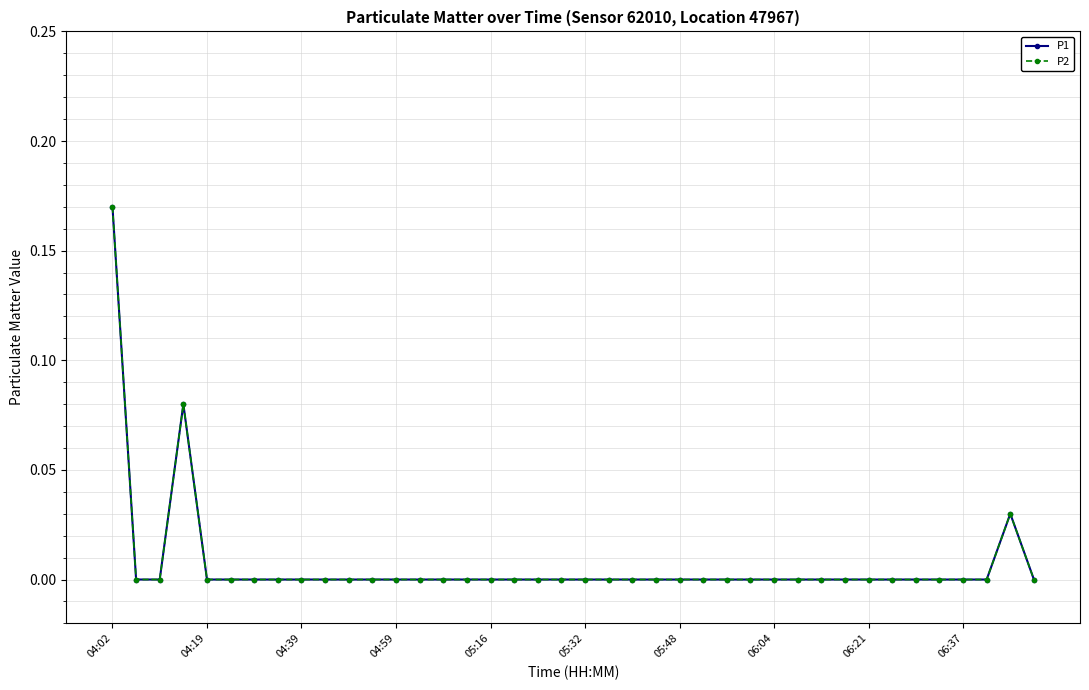

Does the chart have visible grid lines?

Yes